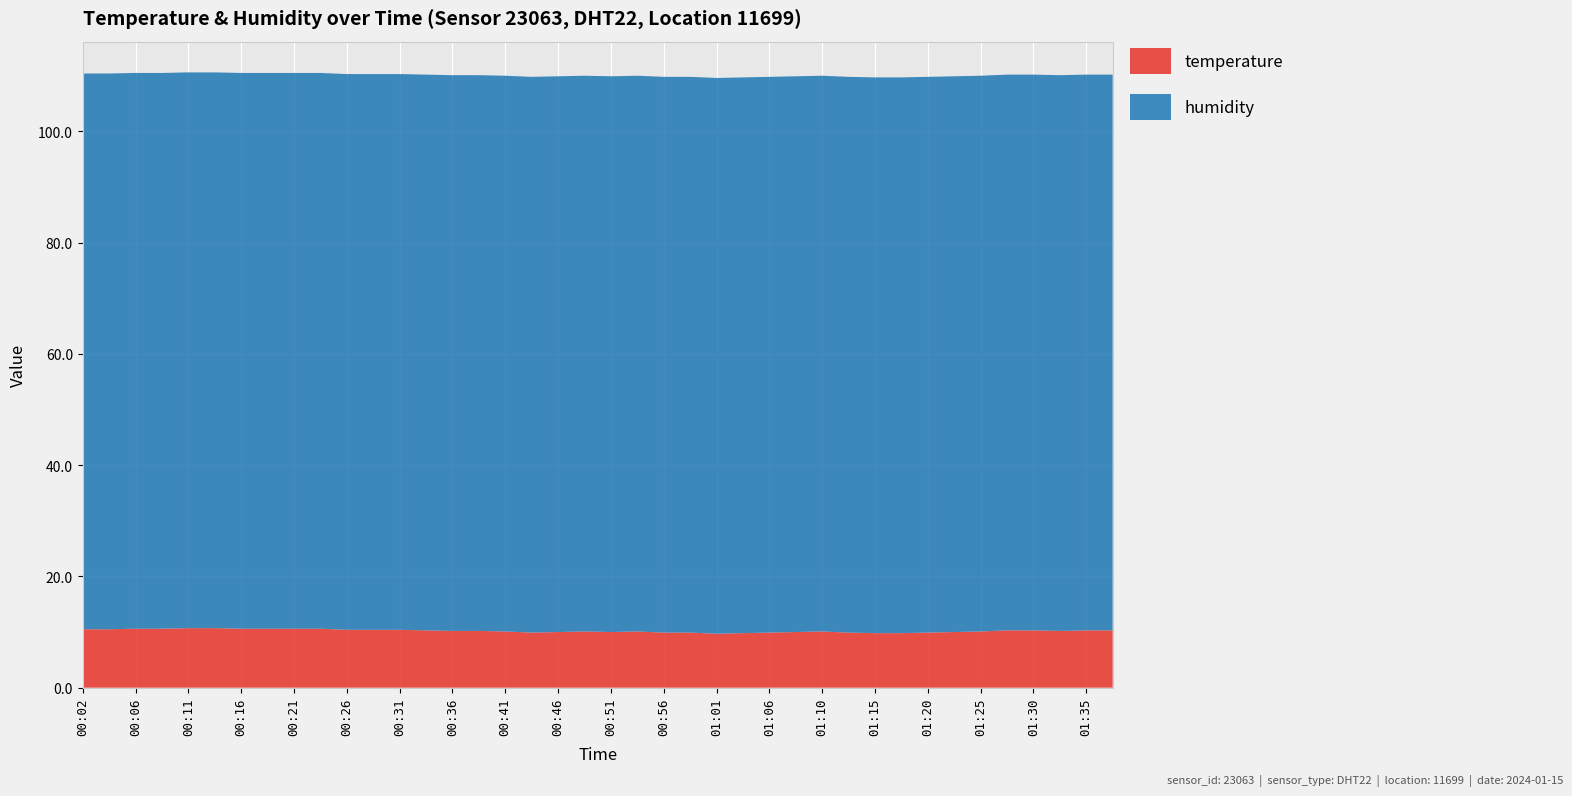

Reading left to right, what are all the values shown in this chart?

temperature: 00:02=10.5	00:04=10.5	00:06=10.6	00:09=10.6	00:11=10.7	00:14=10.7	00:16=10.6	00:19=10.6	00:21=10.6	00:24=10.6	00:26=10.4	00:29=10.4	00:31=10.4	00:34=10.3	00:36=10.2	00:38=10.2	00:41=10.1	00:43=9.9	00:46=10.0	00:48=10.1	00:51=10.0	00:53=10.1	00:56=9.9	00:58=9.9	01:01=9.7	01:03=9.8	01:06=9.9	01:08=10.0	01:10=10.1	01:13=9.9	01:15=9.8	01:18=9.8	01:20=9.9	01:23=10.0	01:25=10.1	01:28=10.3	01:30=10.3	01:33=10.2	01:35=10.3	01:37=10.3
humidity: 00:02=99.9	00:04=99.9	00:06=99.9	00:09=99.9	00:11=99.9	00:14=99.9	00:16=99.9	00:19=99.9	00:21=99.9	00:24=99.9	00:26=99.9	00:29=99.9	00:31=99.9	00:34=99.9	00:36=99.9	00:38=99.9	00:41=99.9	00:43=99.9	00:46=99.9	00:48=99.9	00:51=99.9	00:53=99.9	00:56=99.9	00:58=99.9	01:01=99.9	01:03=99.9	01:06=99.9	01:08=99.9	01:10=99.9	01:13=99.9	01:15=99.9	01:18=99.9	01:20=99.9	01:23=99.9	01:25=99.9	01:28=99.9	01:30=99.9	01:33=99.9	01:35=99.9	01:37=99.9